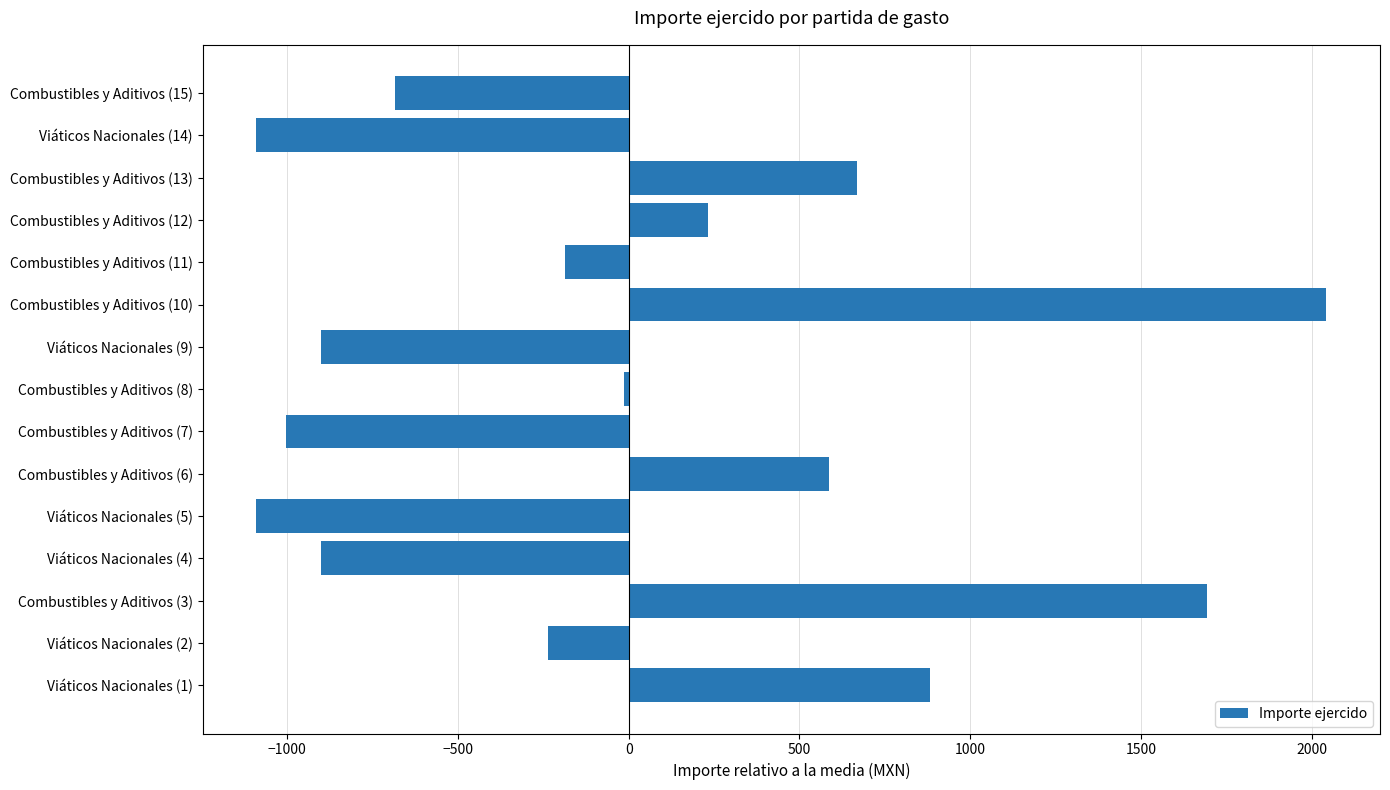

Reading bottom to top, what are all the values shown in this chart?

Viáticos Nacionales (1)=881.3	Viáticos Nacionales (2)=-235.8	Combustibles y Aditivos (3)=1692.2	Viáticos Nacionales (4)=-900.8	Viáticos Nacionales (5)=-1090.8	Combustibles y Aditivos (6)=585.2	Combustibles y Aditivos (7)=-1002.8	Combustibles y Aditivos (8)=-12.8	Viáticos Nacionales (9)=-900.8	Combustibles y Aditivos (10)=2043.2	Combustibles y Aditivos (11)=-186.8	Combustibles y Aditivos (12)=233.2	Combustibles y Aditivos (13)=669.2	Viáticos Nacionales (14)=-1090.8	Combustibles y Aditivos (15)=-682.8